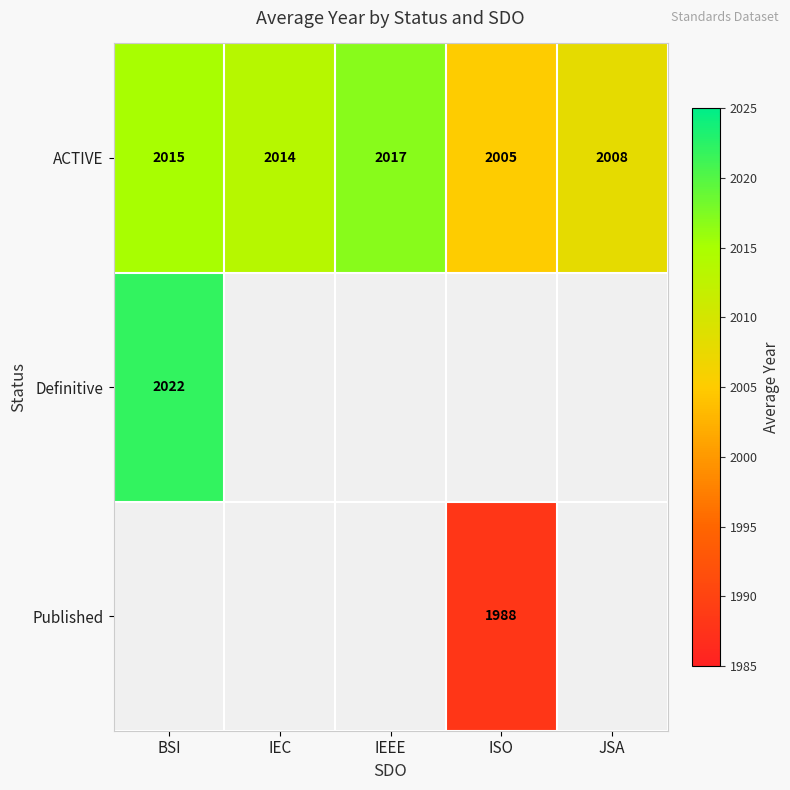

What is the average value of the ACTIVE series?

2012